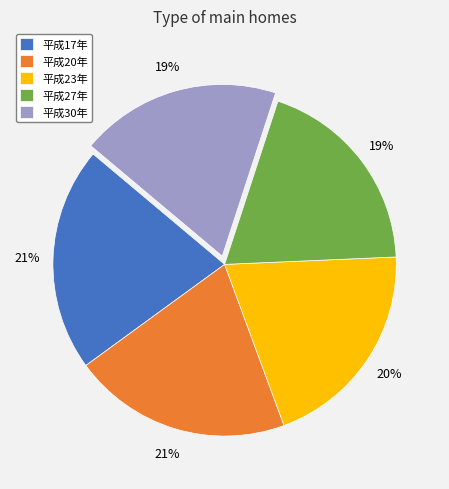

Combined, do 平成23年 and 平成27年 account for over 50%?

No